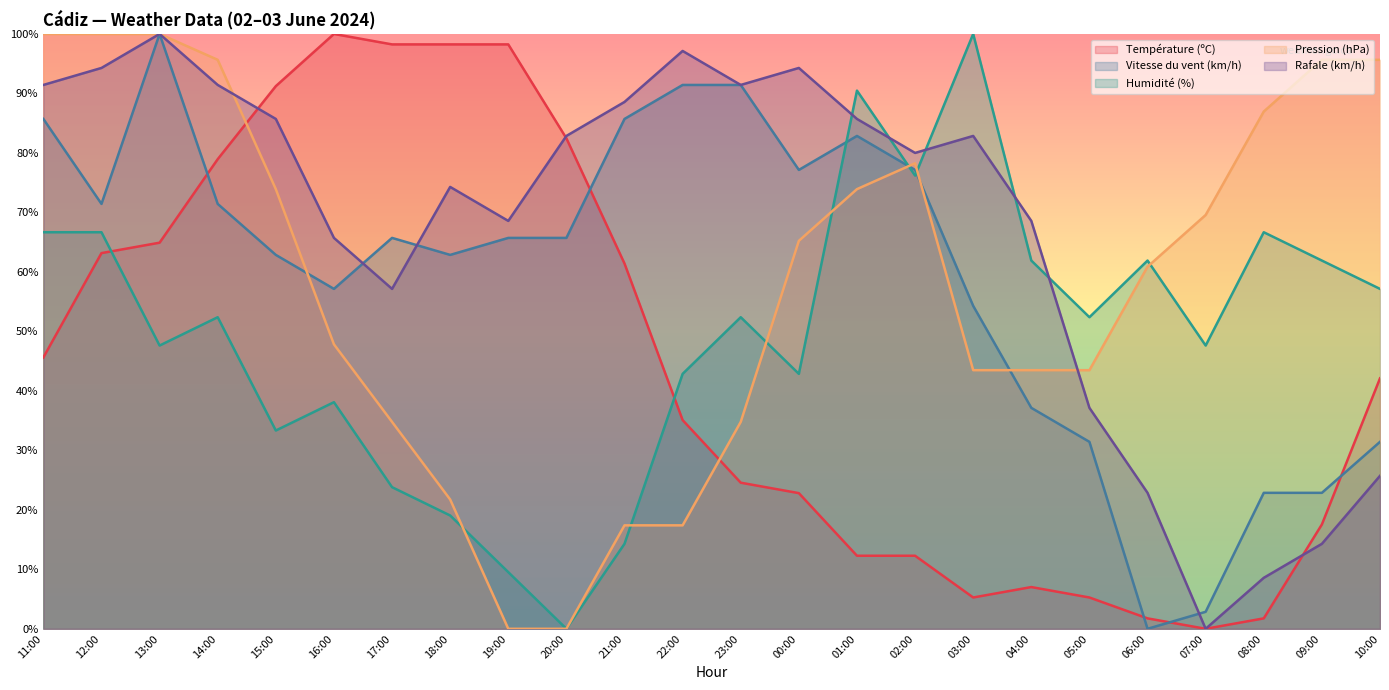

Which label corresponds to the largest value in the chart?

16:00